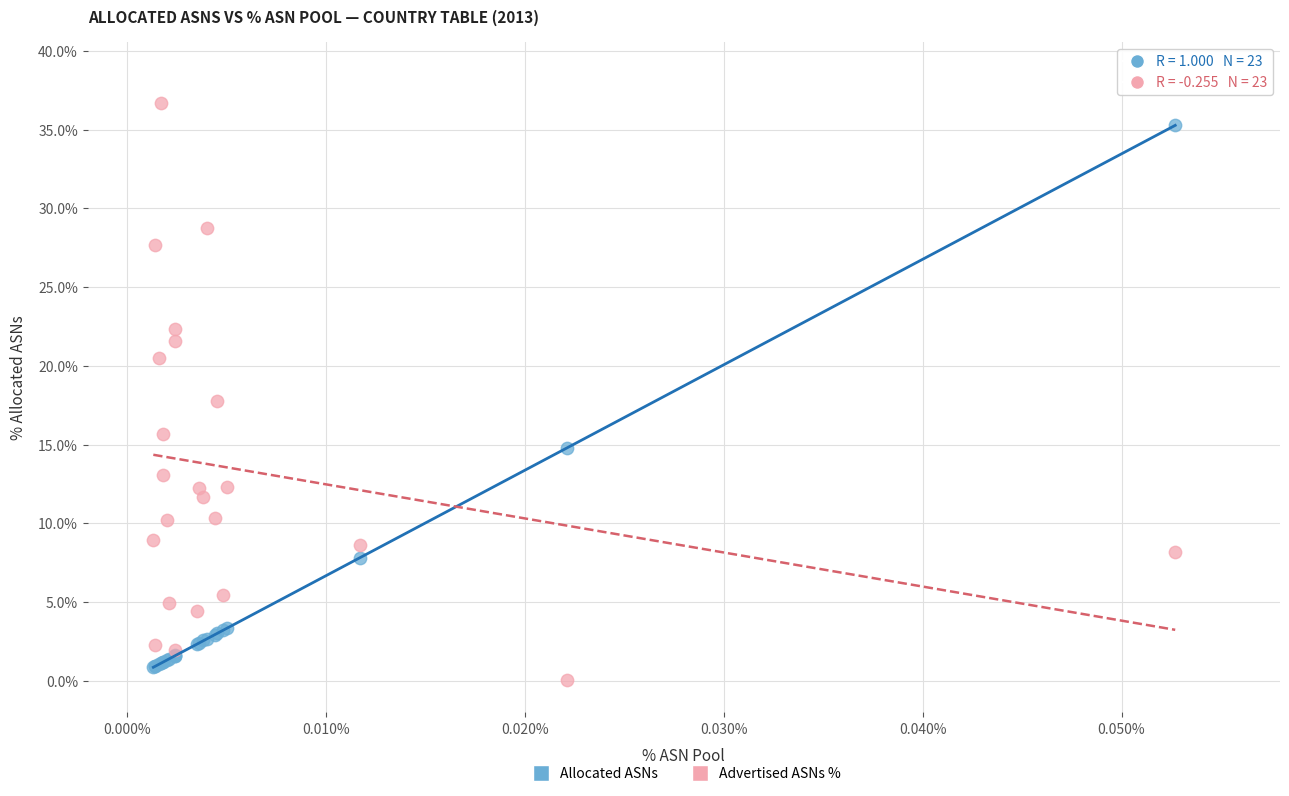

Which series has the widest spread of Y values?

Advertised ASNs %